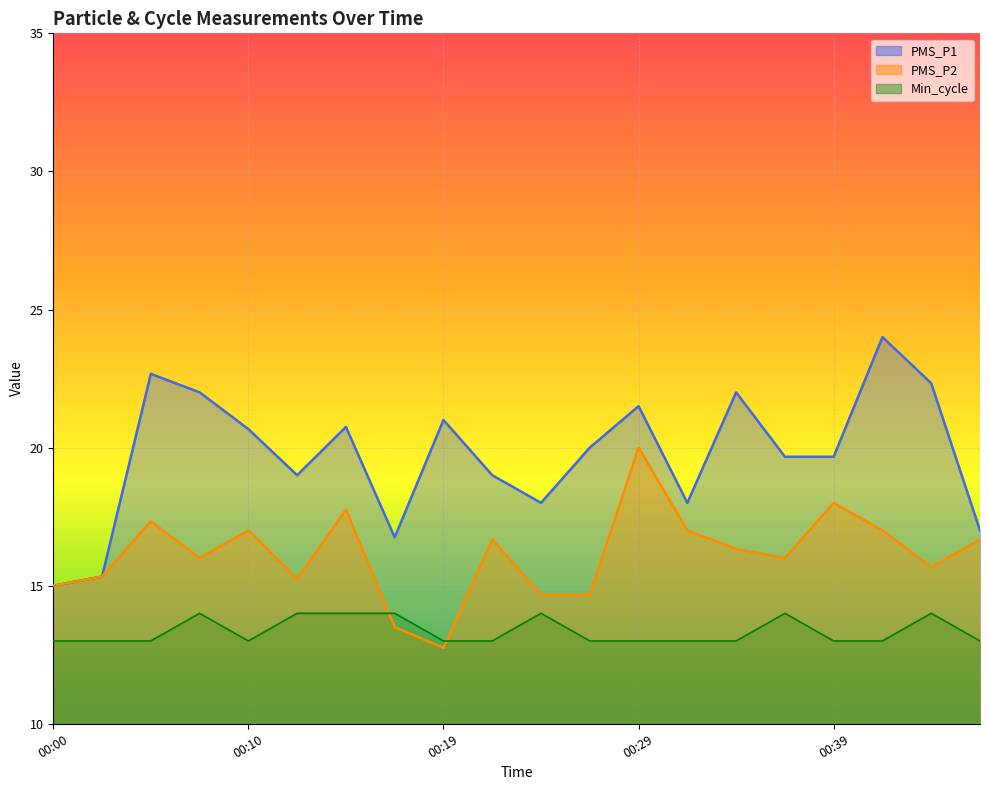

How many values in the PMS_P2 series exceed 16?

10